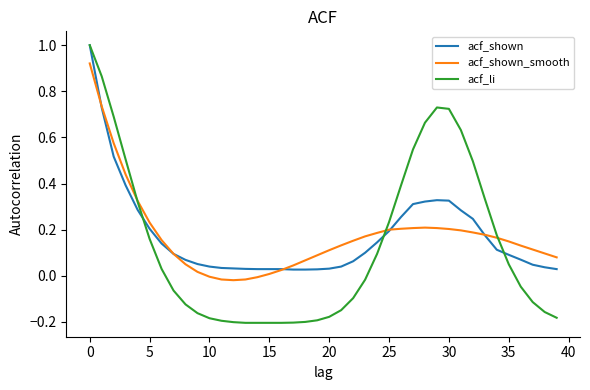

Which series has the widest spread of values?

acf_li